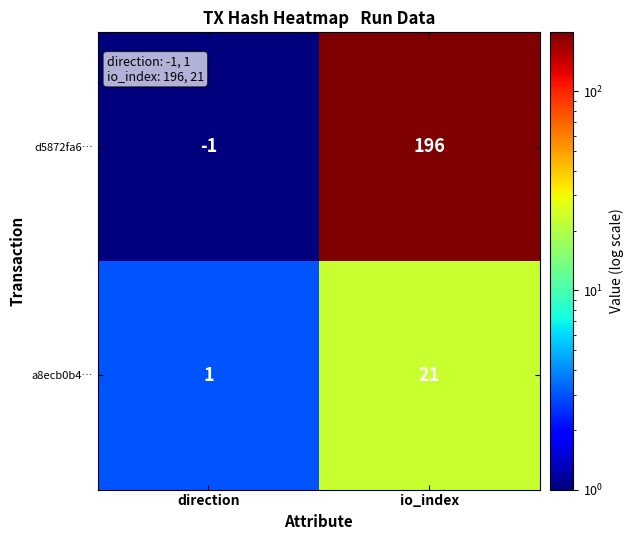

Rank the series by their maximum value, from highest to lowest.

d5872fa6…, a8ecb0b4…